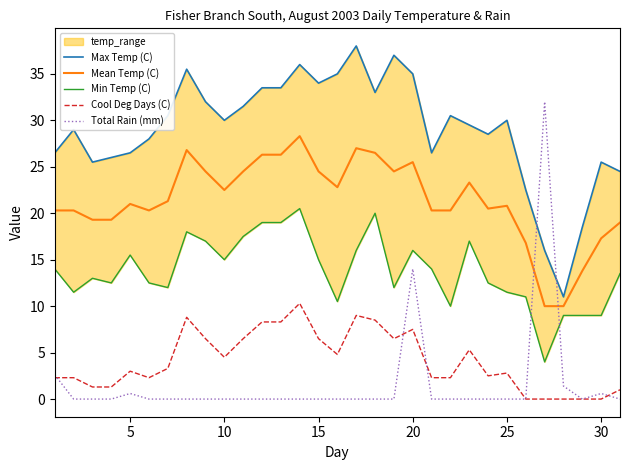

True or false: Cool Deg Days (C) and Mean Temp (C) cross at least once.

False